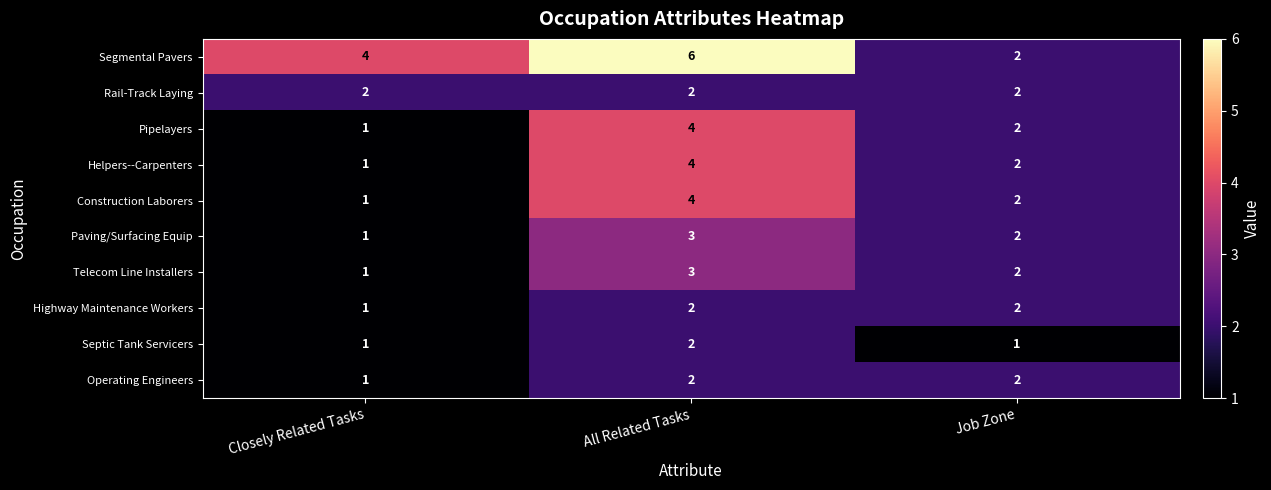

Reading left to right, list all the values displayed in this chart.

Segmental Pavers: 4	6	2
Rail-Track Laying: 2	2	2
Pipelayers: 1	4	2
Helpers--Carpenters: 1	4	2
Construction Laborers: 1	4	2
Paving/Surfacing Equip: 1	3	2
Telecom Line Installers: 1	3	2
Highway Maintenance Workers: 1	2	2
Septic Tank Servicers: 1	2	1
Operating Engineers: 1	2	2